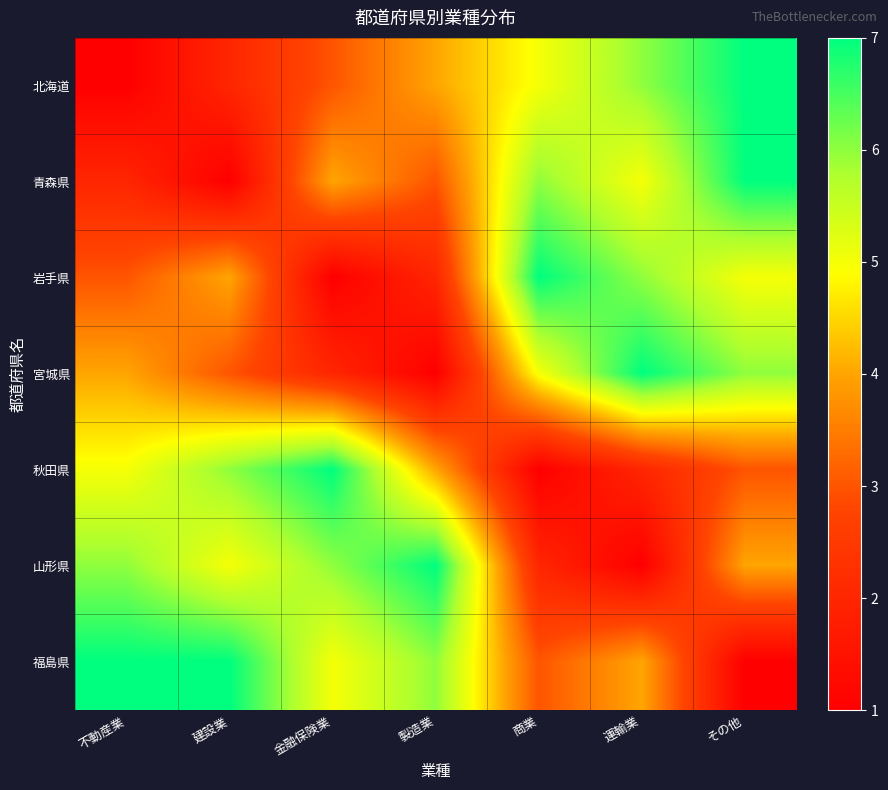

Reading right to left, list all the values displayed in this chart.

北海道: その他=7	運輸業=6	商業=5	製造業=4	金融保険業=3	建設業=2	不動産業=1
青森県: その他=7	運輸業=5	商業=6	製造業=3	金融保険業=4	建設業=1	不動産業=2
岩手県: その他=5	運輸業=6	商業=7	製造業=2	金融保険業=1	建設業=4	不動産業=3
宮城県: その他=6	運輸業=7	商業=5	製造業=1	金融保険業=2	建設業=3	不動産業=4
秋田県: その他=3	運輸業=2	商業=1	製造業=4	金融保険業=7	建設業=6	不動産業=5
山形県: その他=4	運輸業=1	商業=2	製造業=7	金融保険業=6	建設業=5	不動産業=6
福島県: その他=1	運輸業=4	商業=3	製造業=6	金融保険業=5	建設業=7	不動産業=7